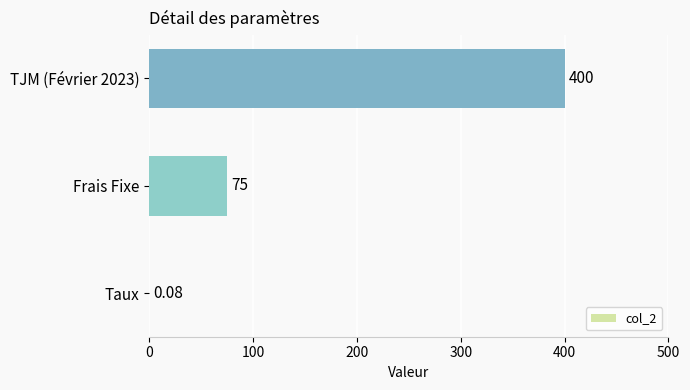

How many series are shown in this chart?

1